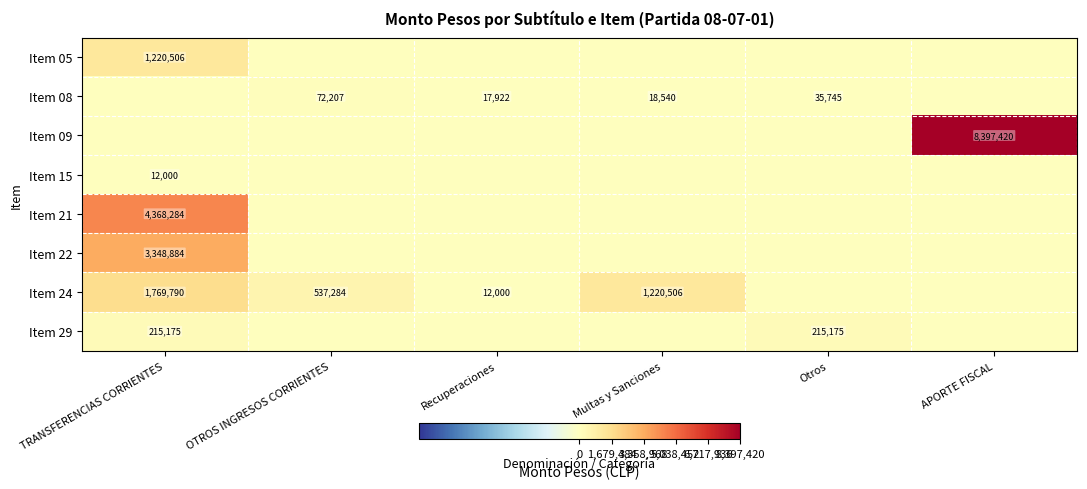

Is it true that Item 24 equals 1769790 at TRANSFERENCIAS CORRIENTES?

True